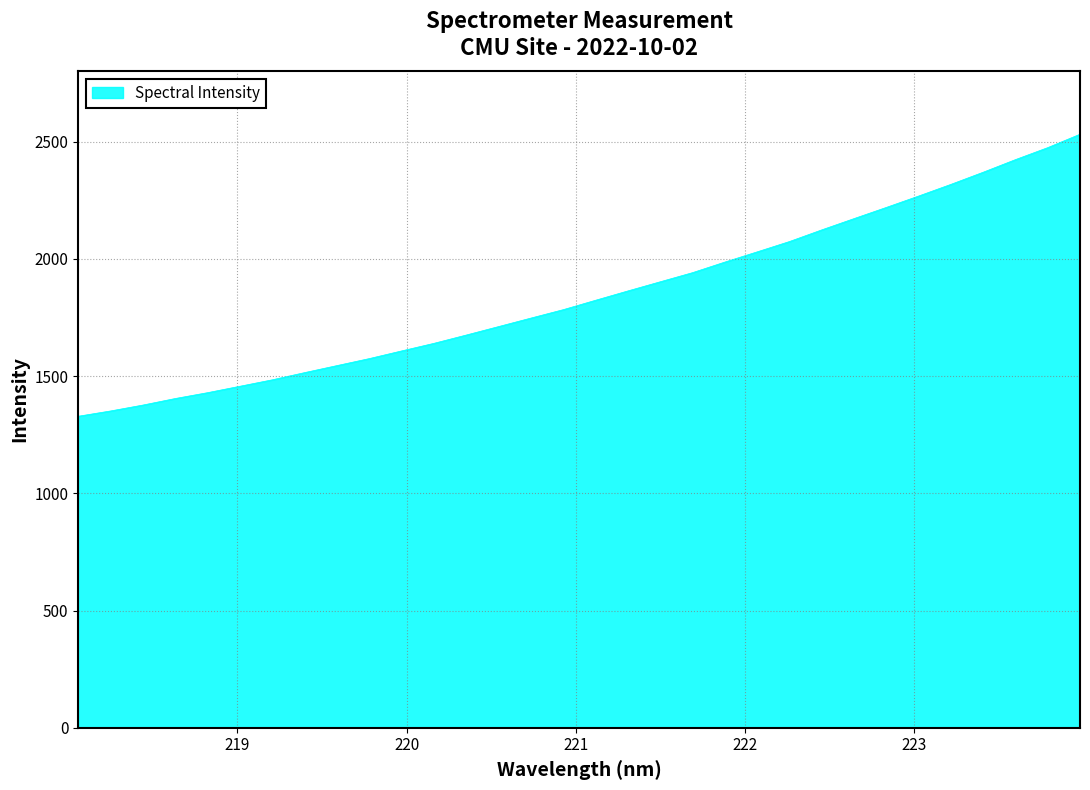

What is the smallest value displayed?

1328.6